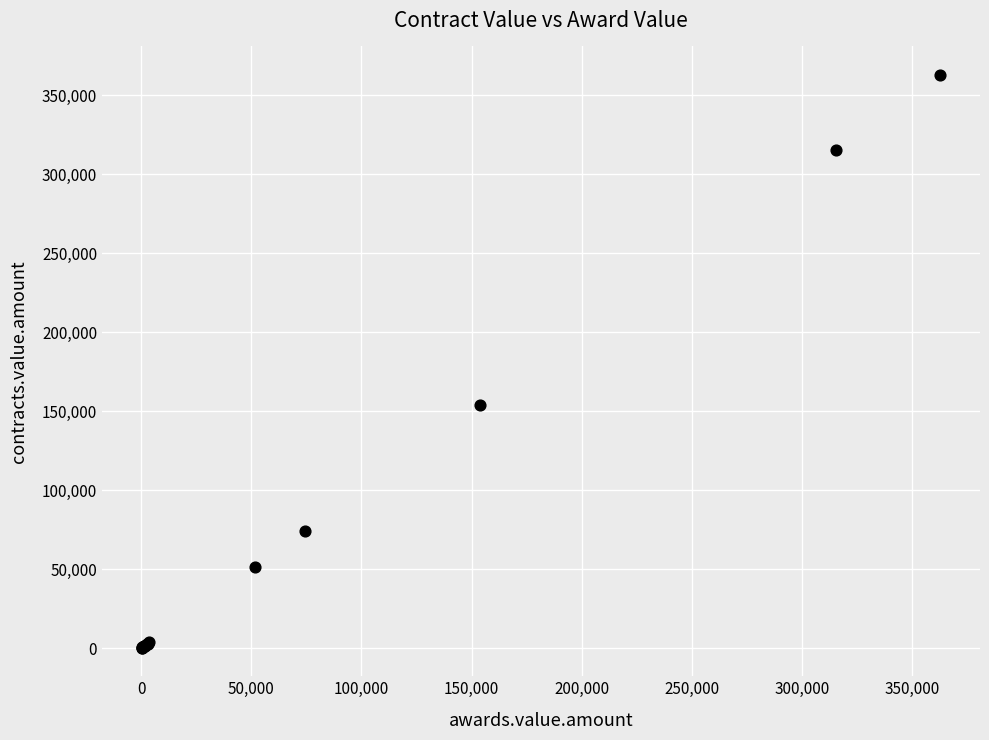

What Y value in the scatter plot is closest to 181520?

153672.0